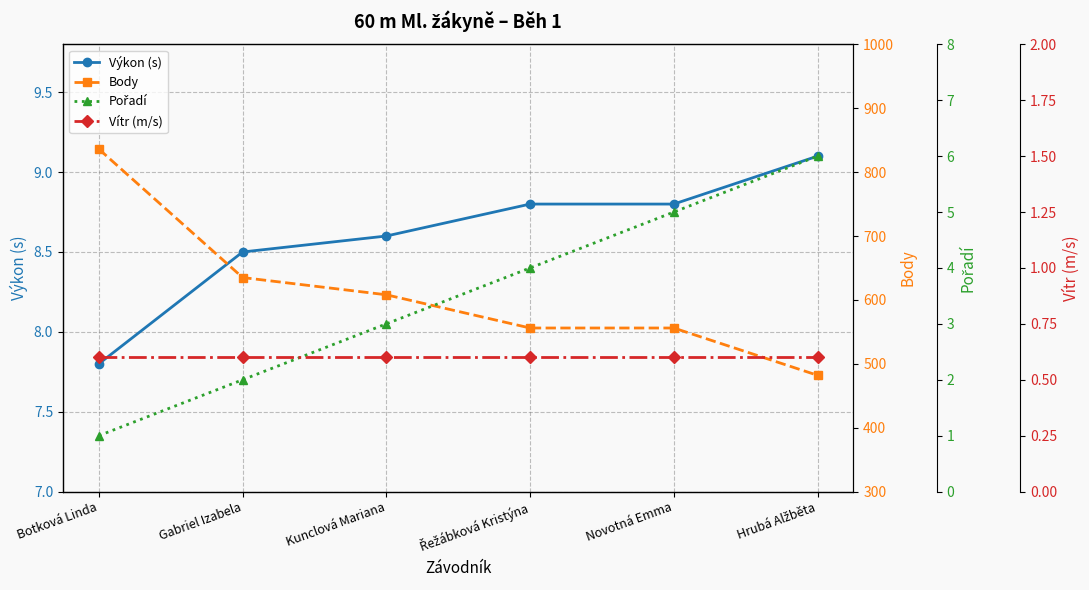

Which series has the widest spread of values?

Body